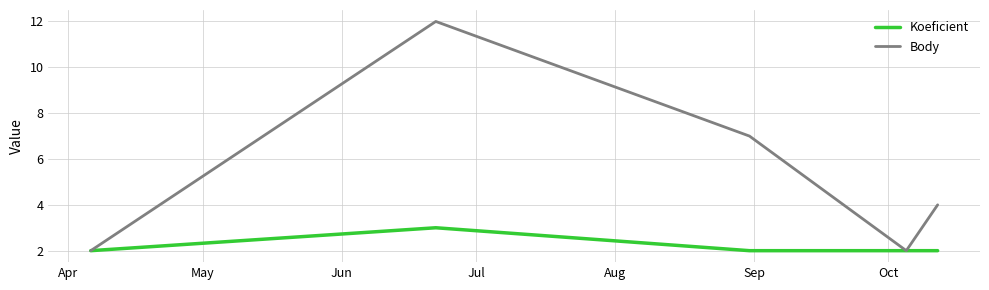

Which series has the largest total across all categories?

Body